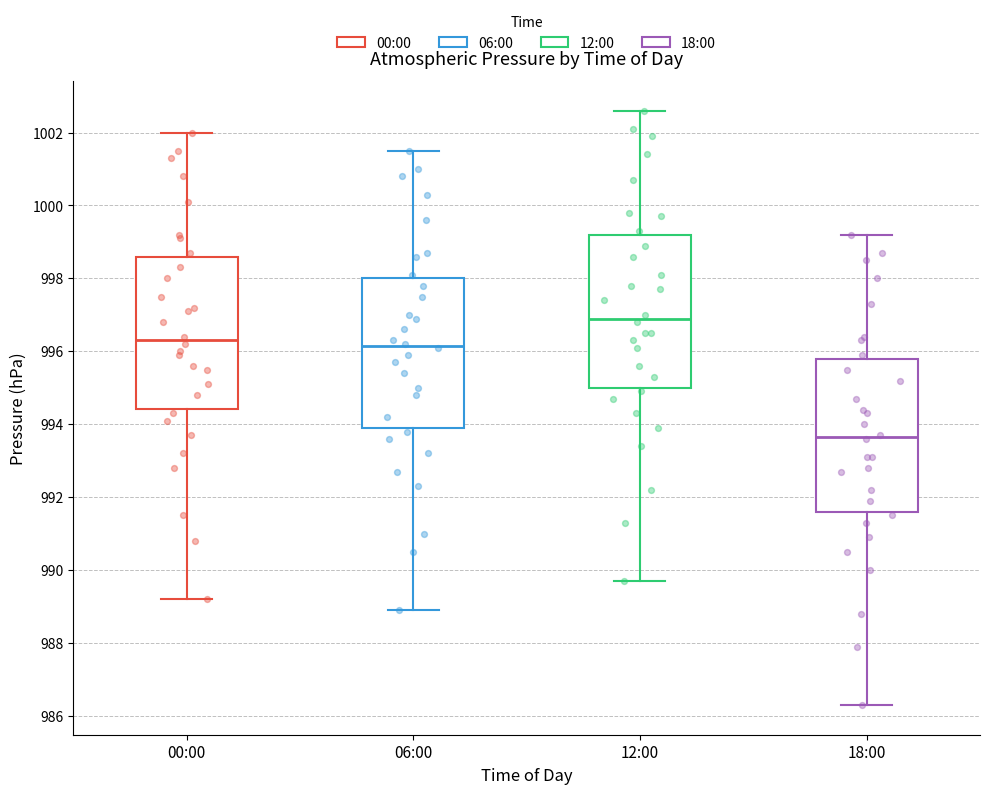

Which box has the lowest median line?

18:00